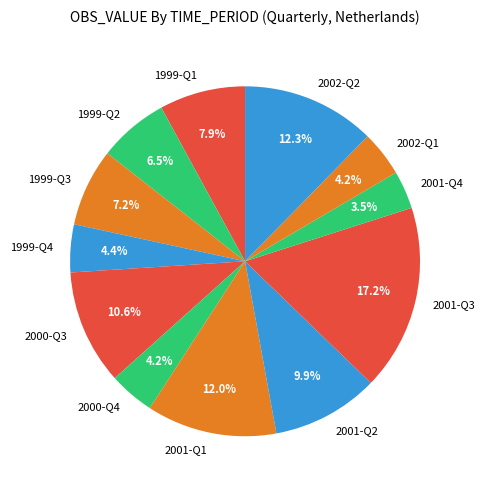

Which has a higher value, 2001-Q4 or 1999-Q1?

1999-Q1